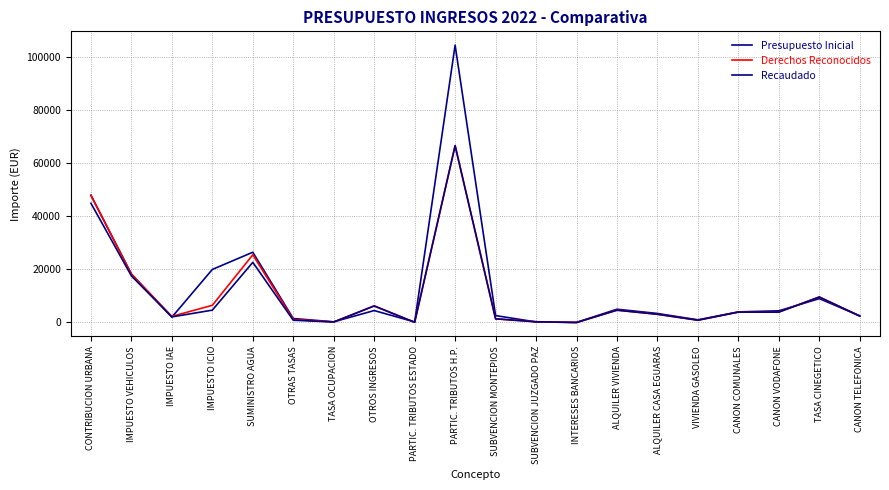

How many lines are shown in the chart?

3